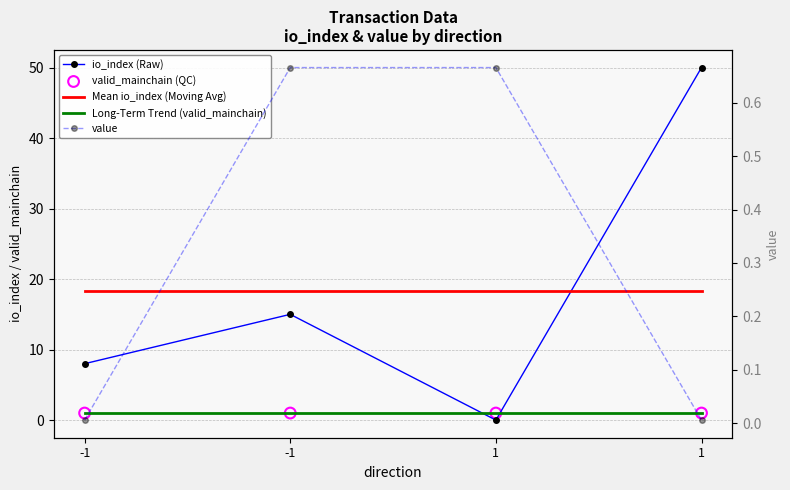

Which series has the largest total across all categories?

io_index (Raw)